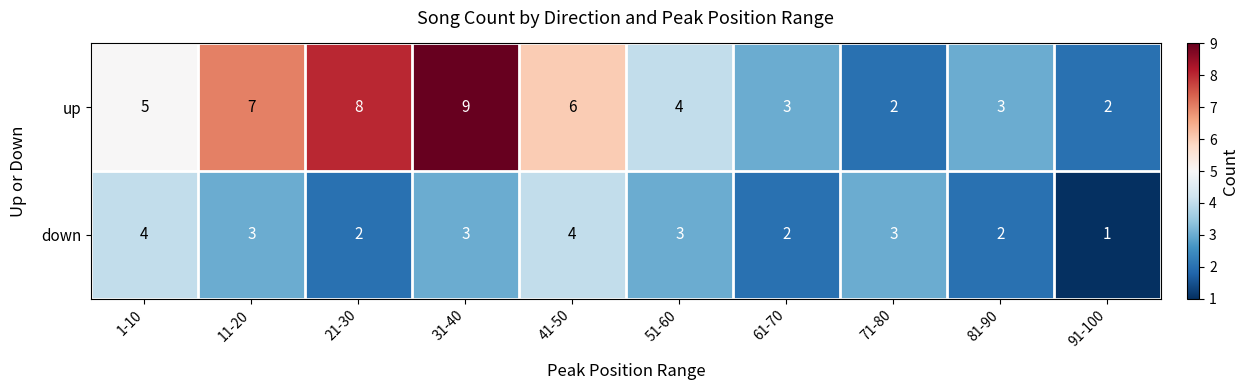

Count the up values in the range 3 to 7.

6